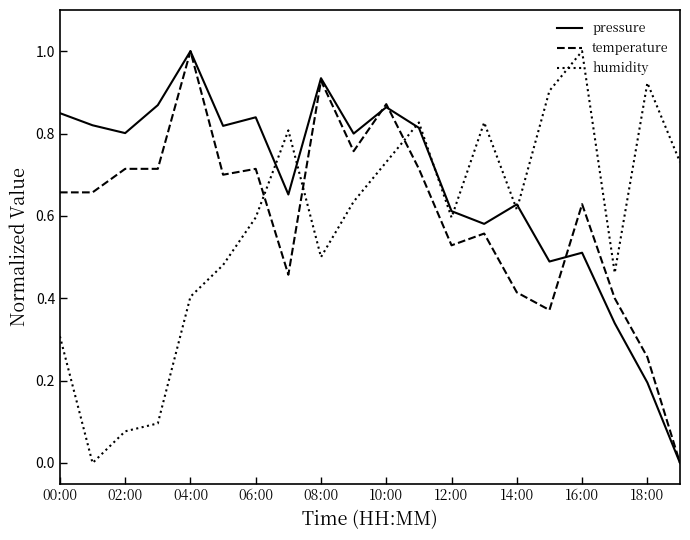

True or false: pressure and humidity cross at least once.

True